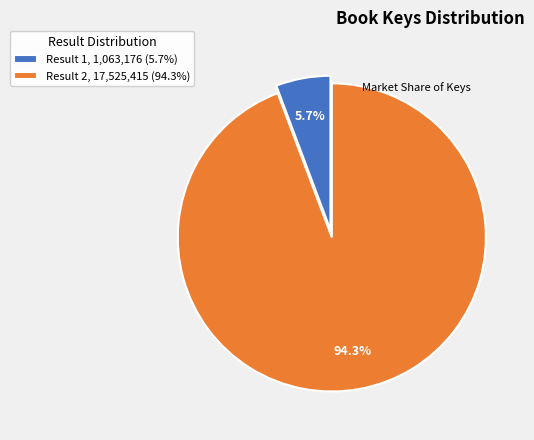

Does any single category account for the majority?

Yes